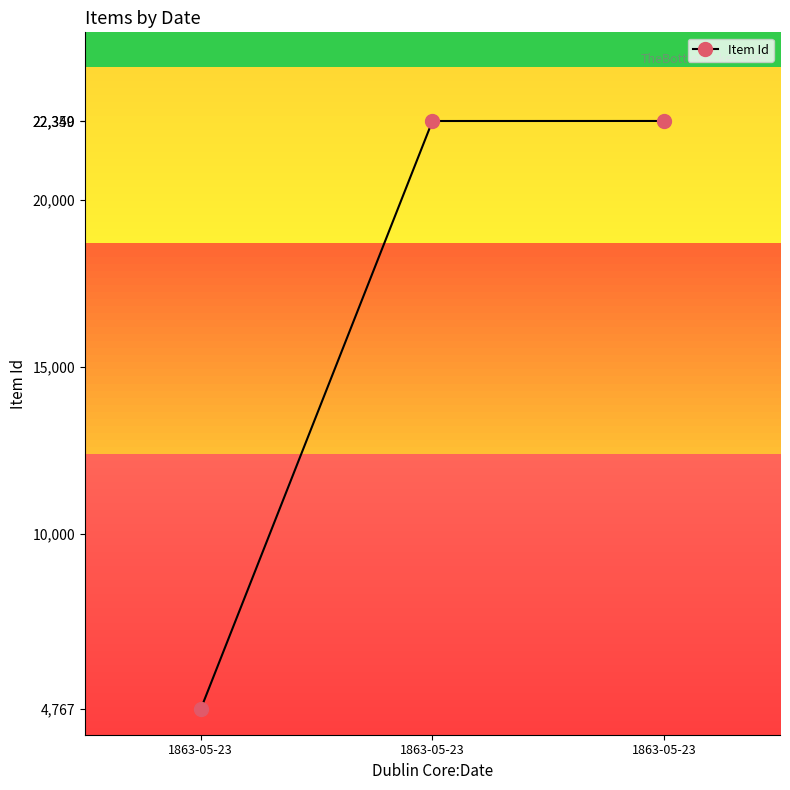

At which label is the value closest to 13558?

1863-05-23